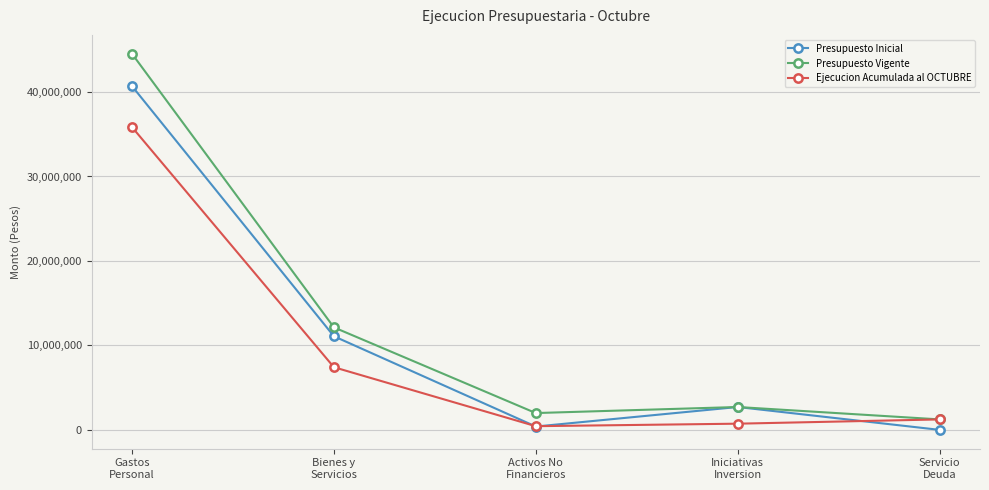

Which series has the largest range (max minus min)?

Presupuesto Vigente